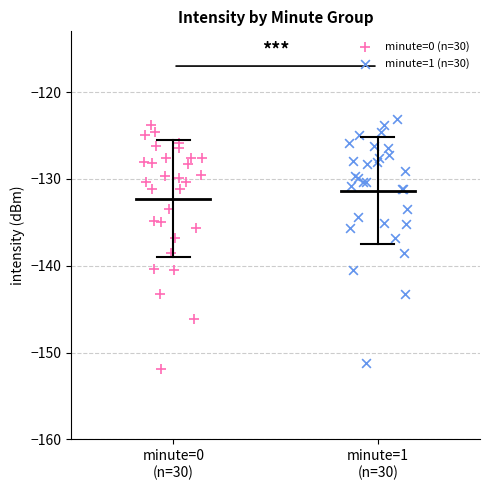

Which series contains the highest Y value?

minute=1 (n=30)